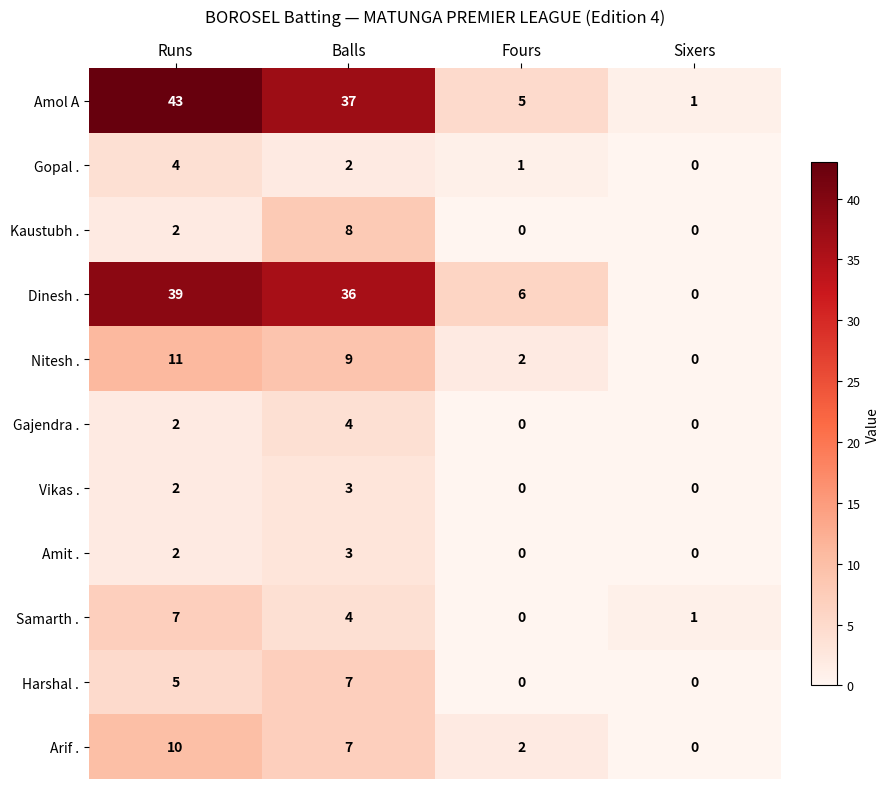

At which category is the sum across all series the highest?

Runs